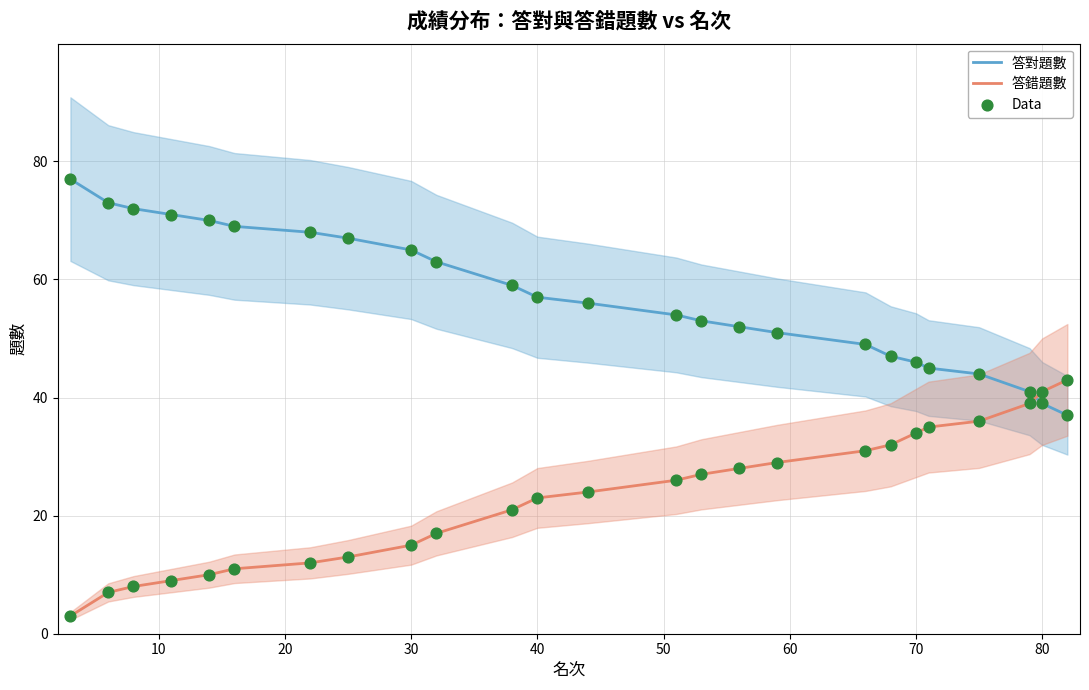

Which series contains the lowest Y value?

答錯題數